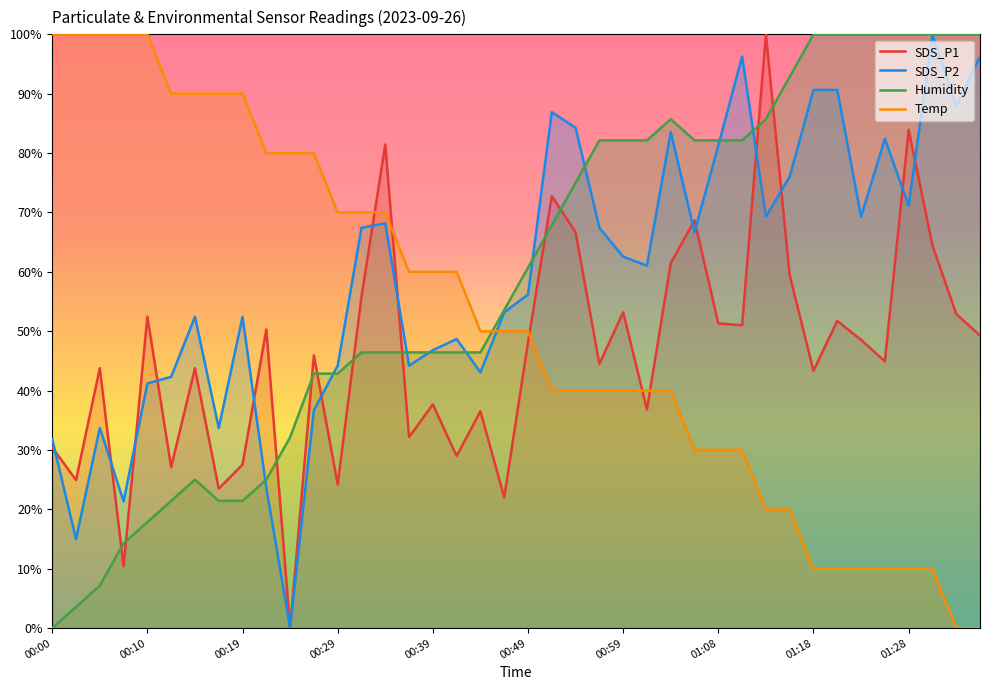

What is the maximum value for Humidity?

100.0